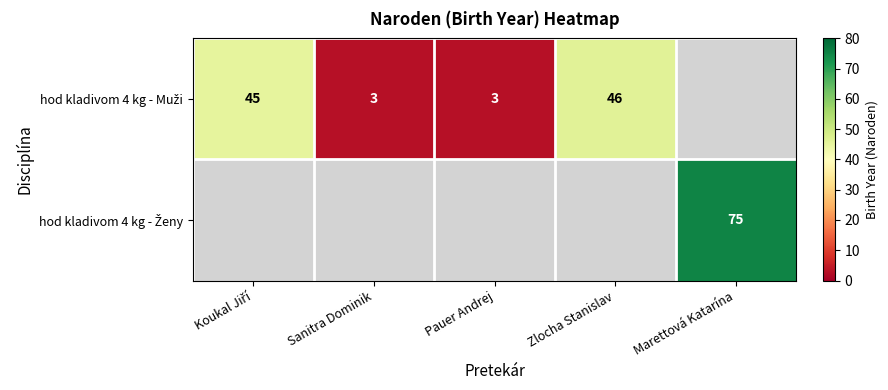

At Koukal Jiří, list the series in order from smallest to largest.

hod kladivom 4 kg - Muži, hod kladivom 4 kg - Ženy